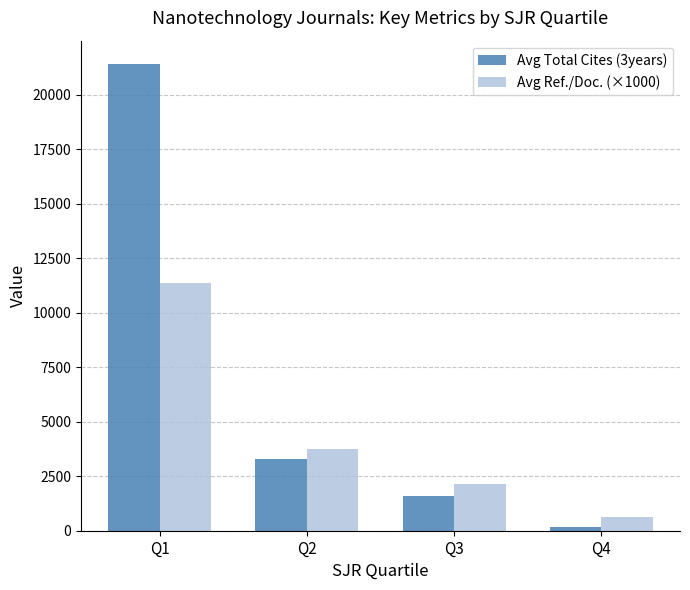

List the series in order of their peak value, highest first.

Avg Total Cites (3years), Avg Ref./Doc. (×1000)